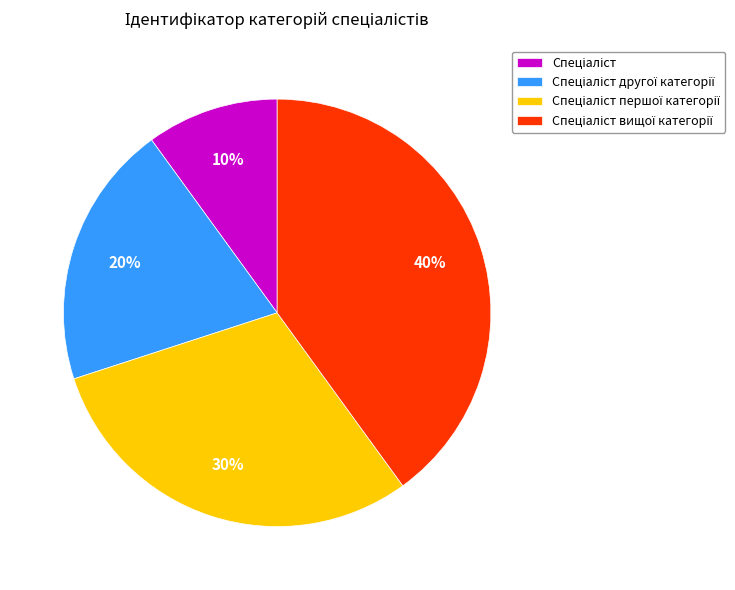

To the nearest percent, what is the average slice percentage?

25%